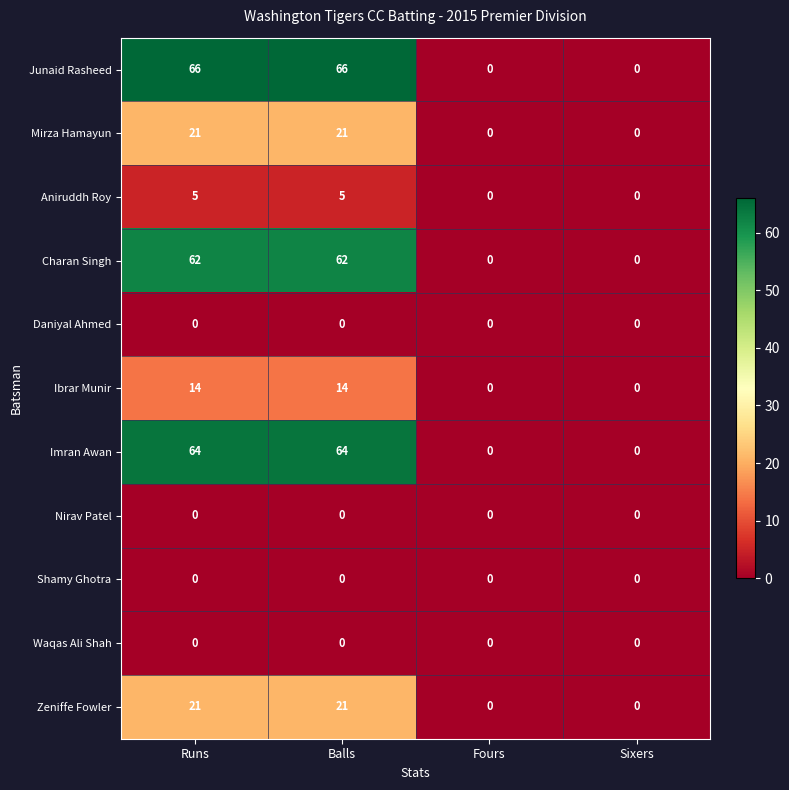

What is the greatest value displayed?

66